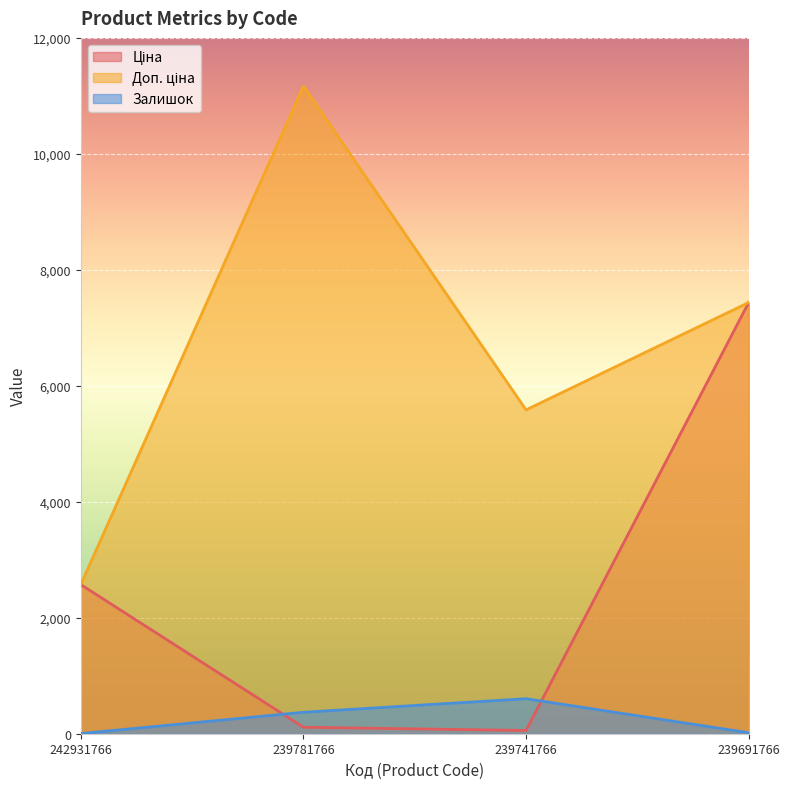

What value does the Ціна series have at 242931766?

2572.0